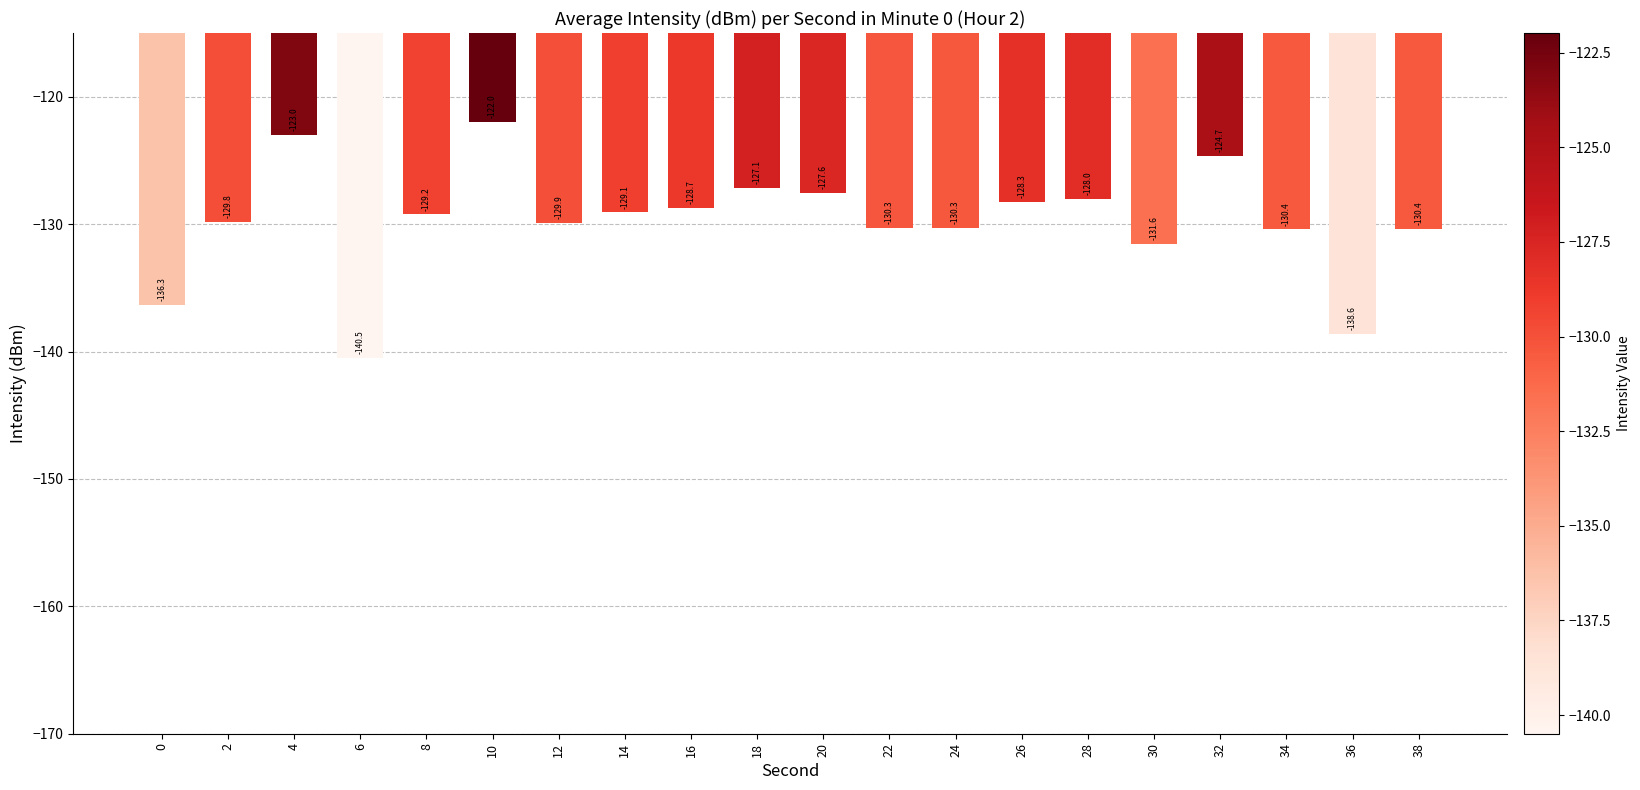

What is the change in value from 10 to 20?

-5.6